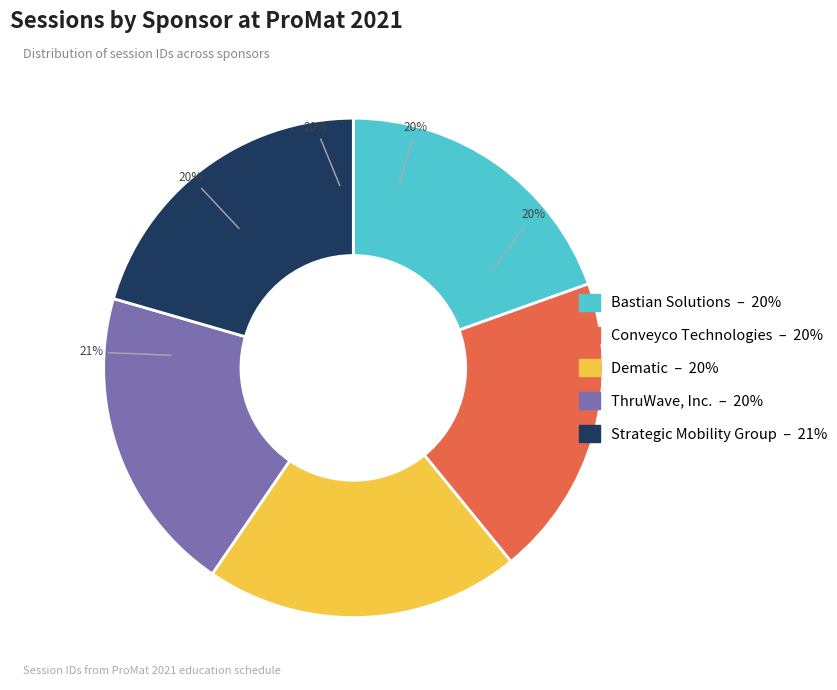

What portion of the pie excludes Bastian Solutions?

80.5%